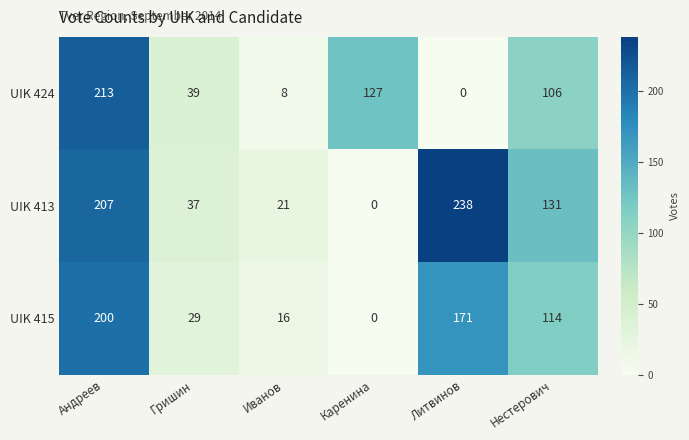

What is the approximate value of UIK 424 at Андреев?

213